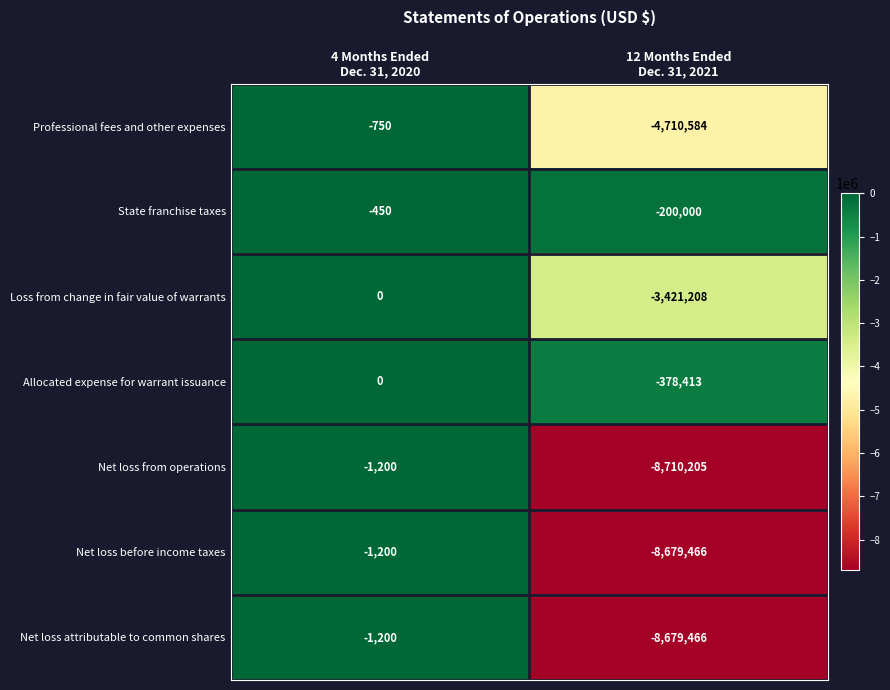

What is the maximum value for Net loss from operations?

-1200